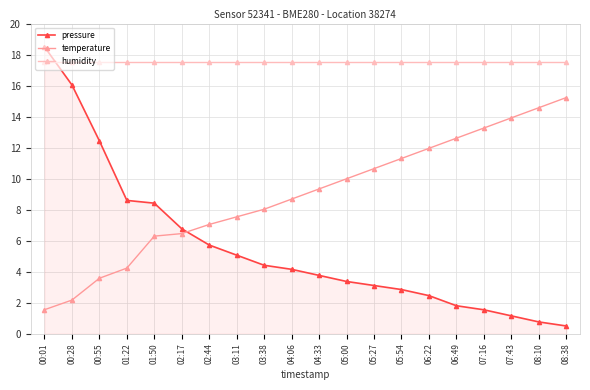

Does the chart display data point markers on the line(s)?

Yes